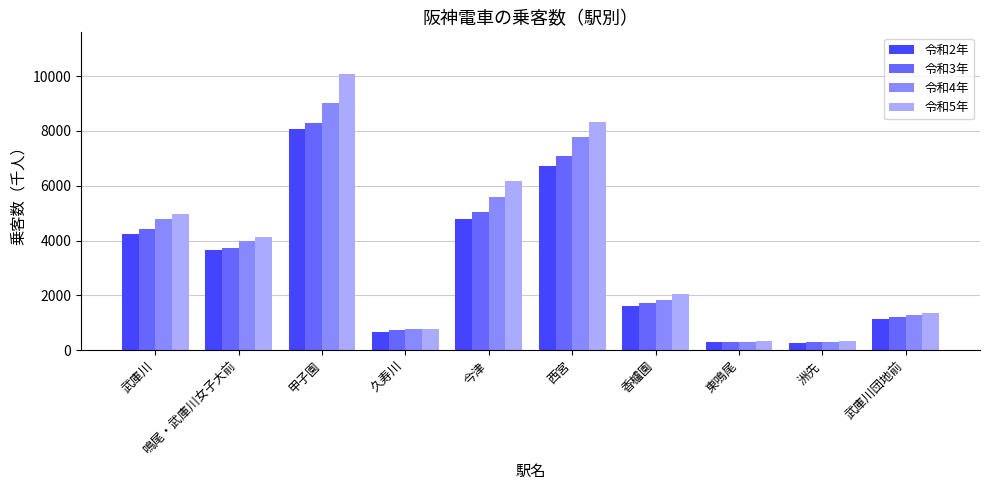

What is the lowest value of the 令和2年 series?

281